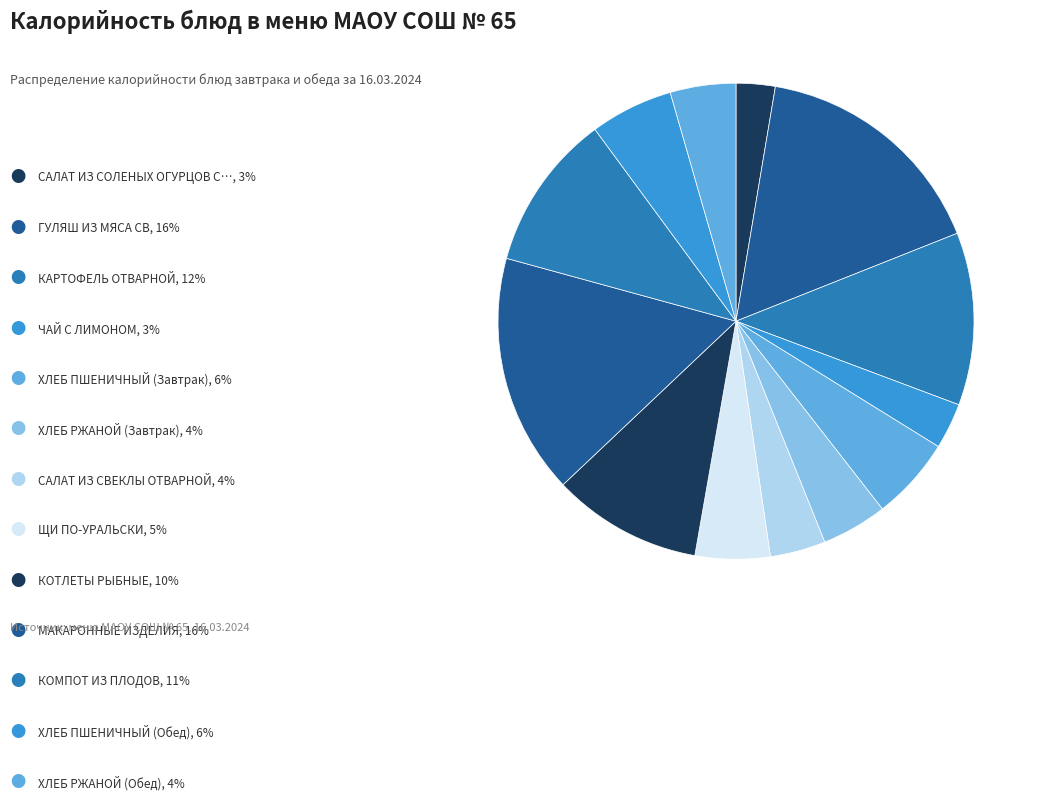

Count the number of slices in the pie.

13